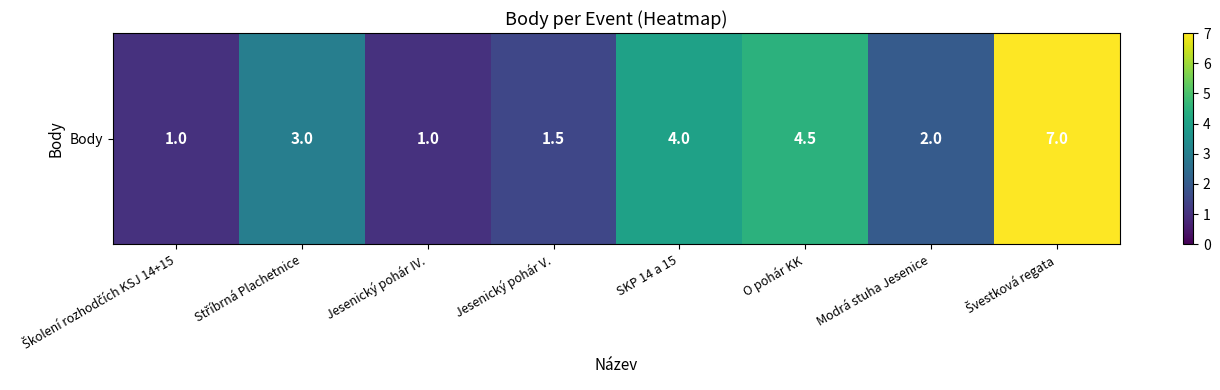

What is the sum of all values?

24.0